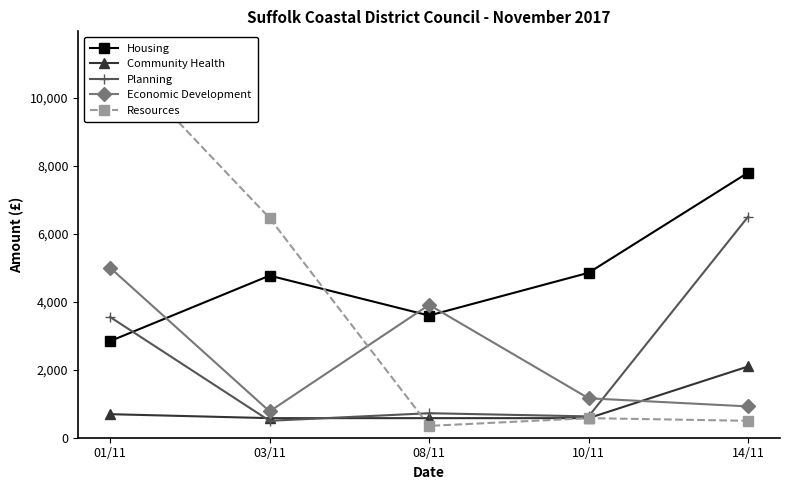

How many intersections are there between Community Health and Planning?

2